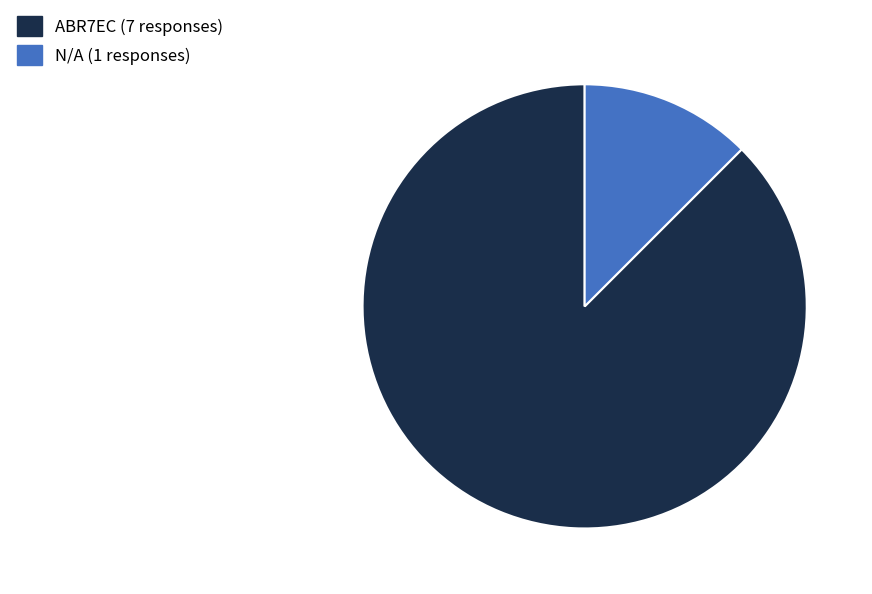

Between N/A and ABR7EC, which is larger?

ABR7EC